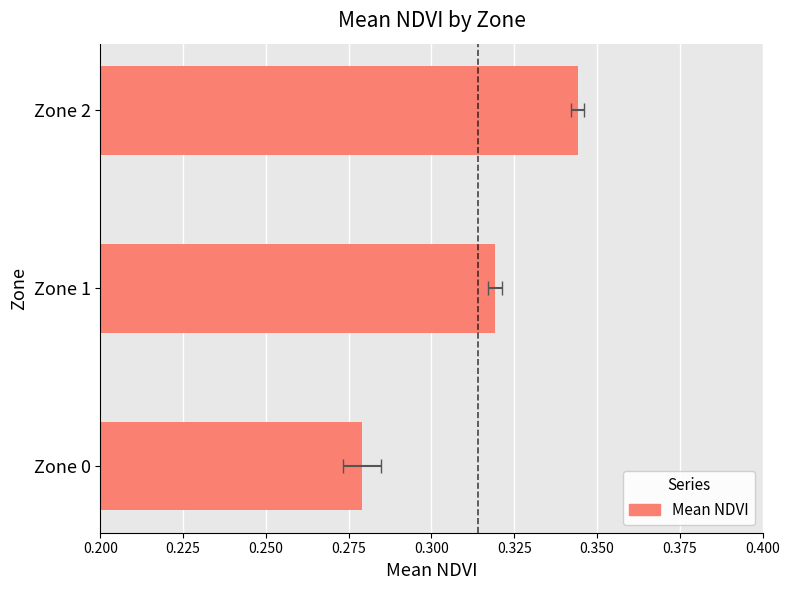

Reading left to right, extract all data points from this chart.

0.3	0.3	0.3